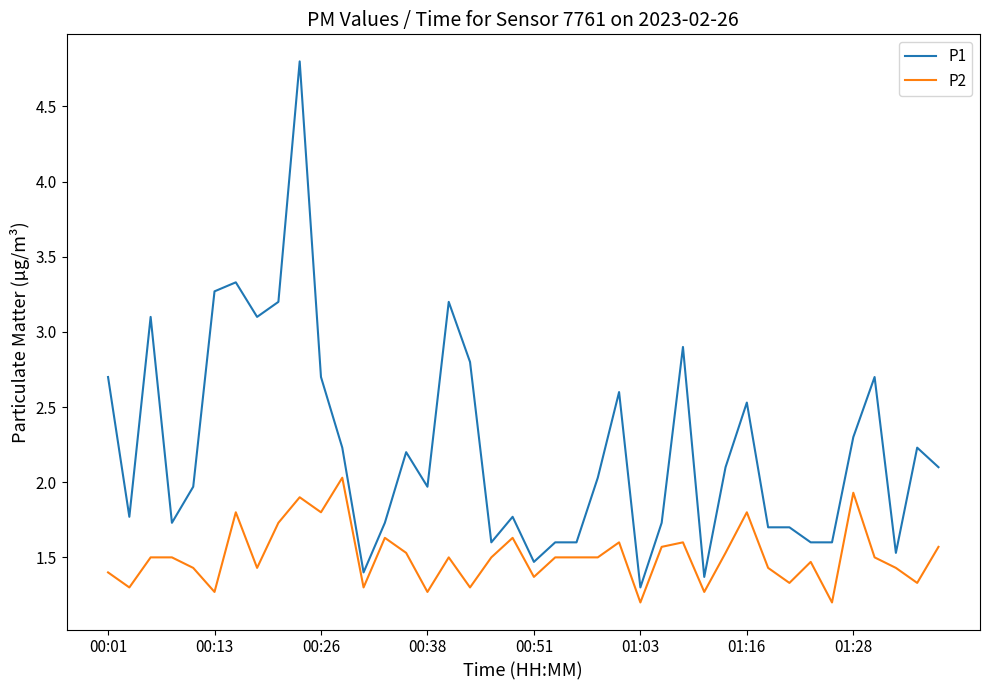

Which series has the widest spread of values?

P1